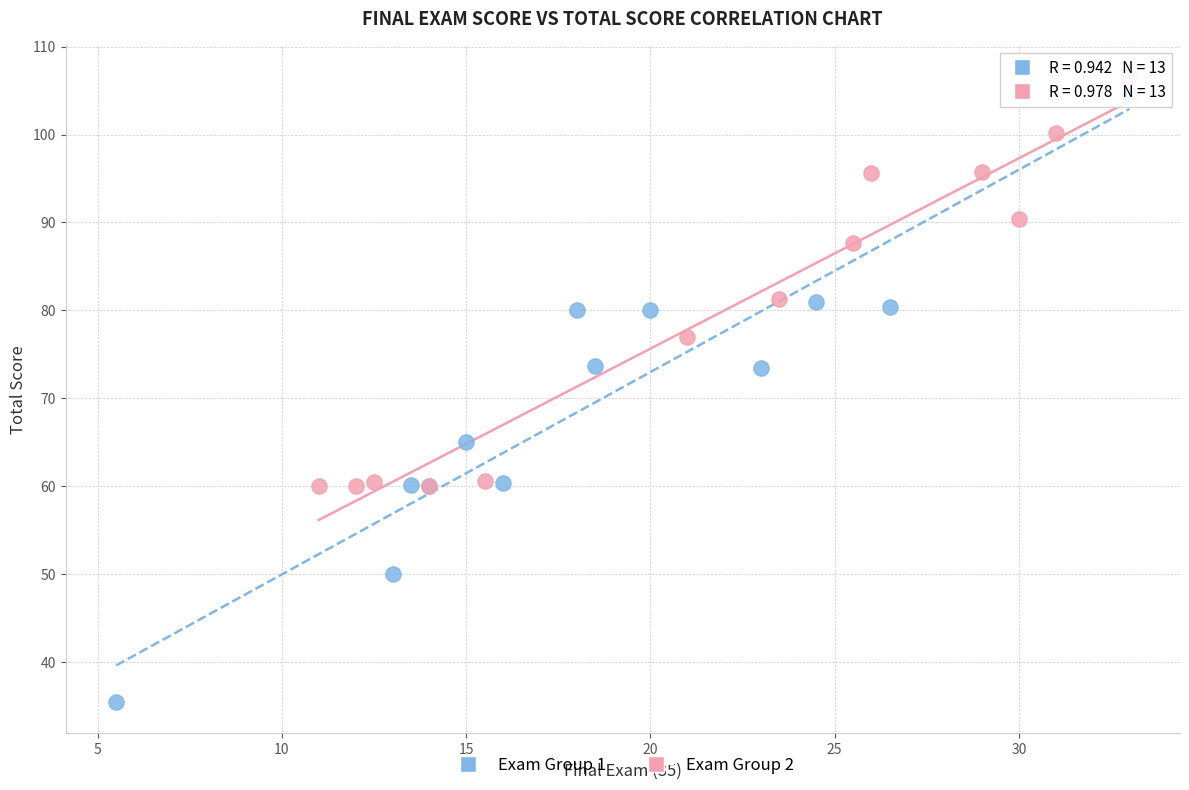

Which series has the widest spread of Y values?

Exam Group 1